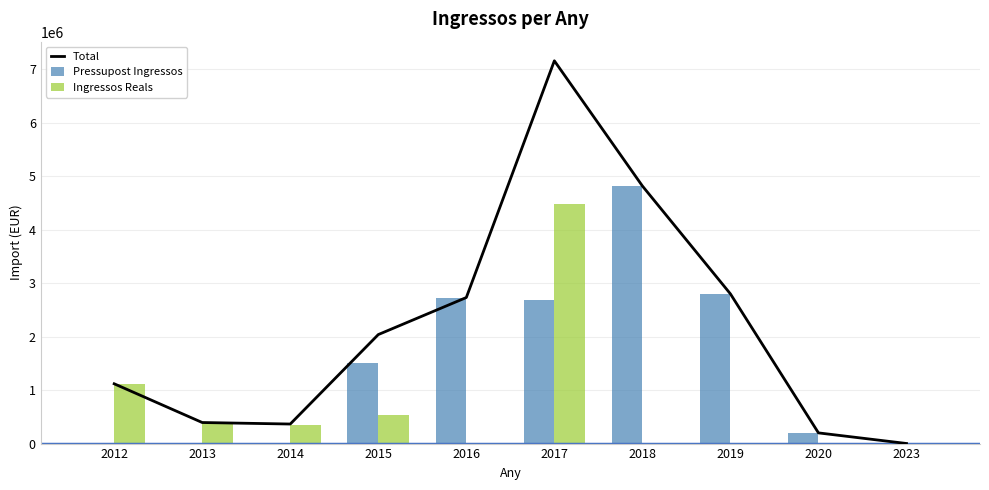

At how many categories does at least one series exceed 4060101?

2